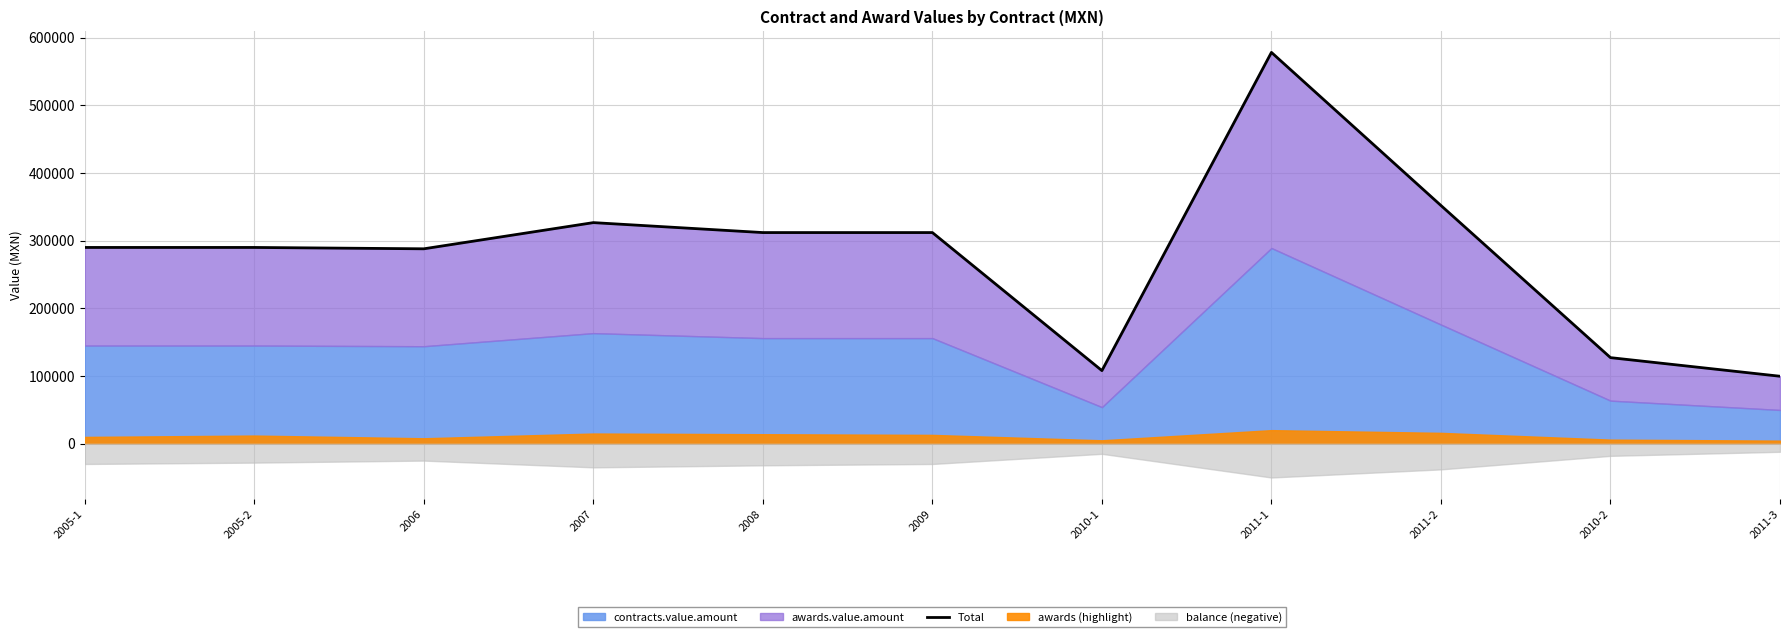

What is the sum of all values?

3083768